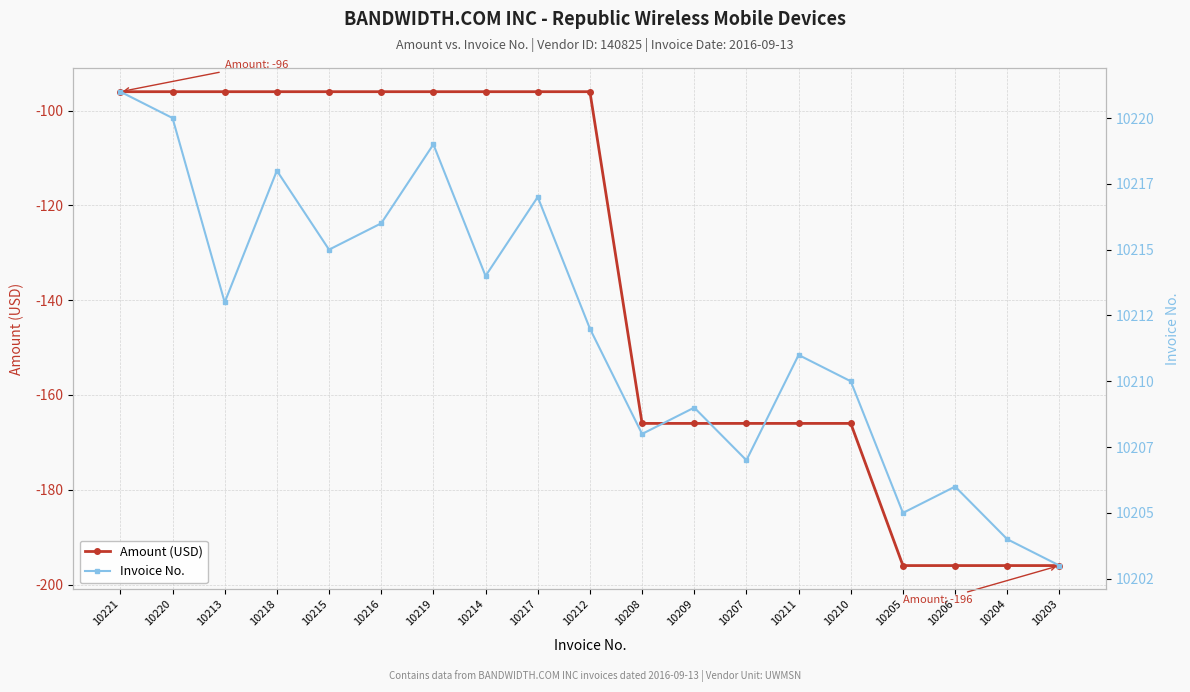

True or false: Invoice No. and Amount (USD) cross at least once.

False